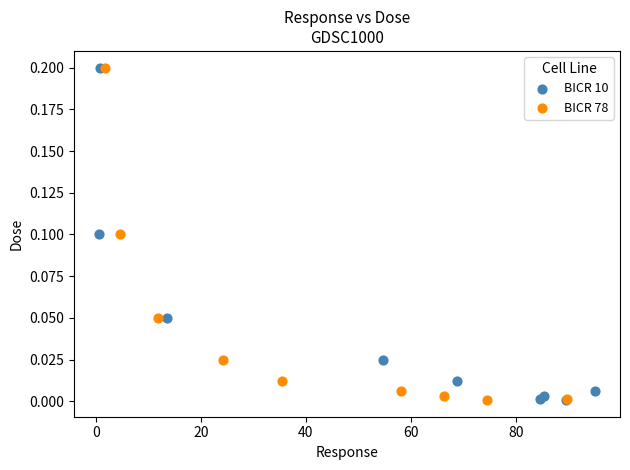

What are all the series names shown in the legend?

BICR 10, BICR 78